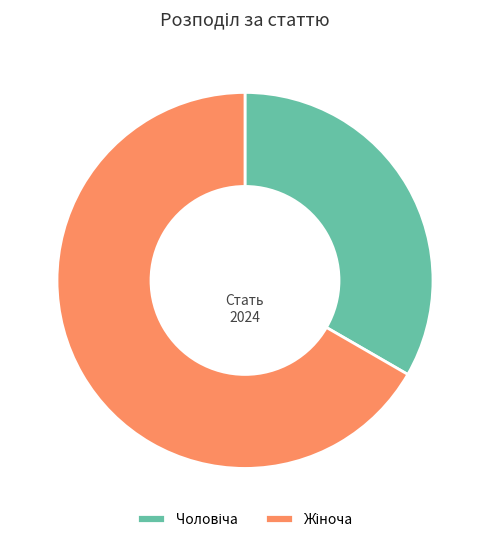

Does any single category account for the majority?

Yes